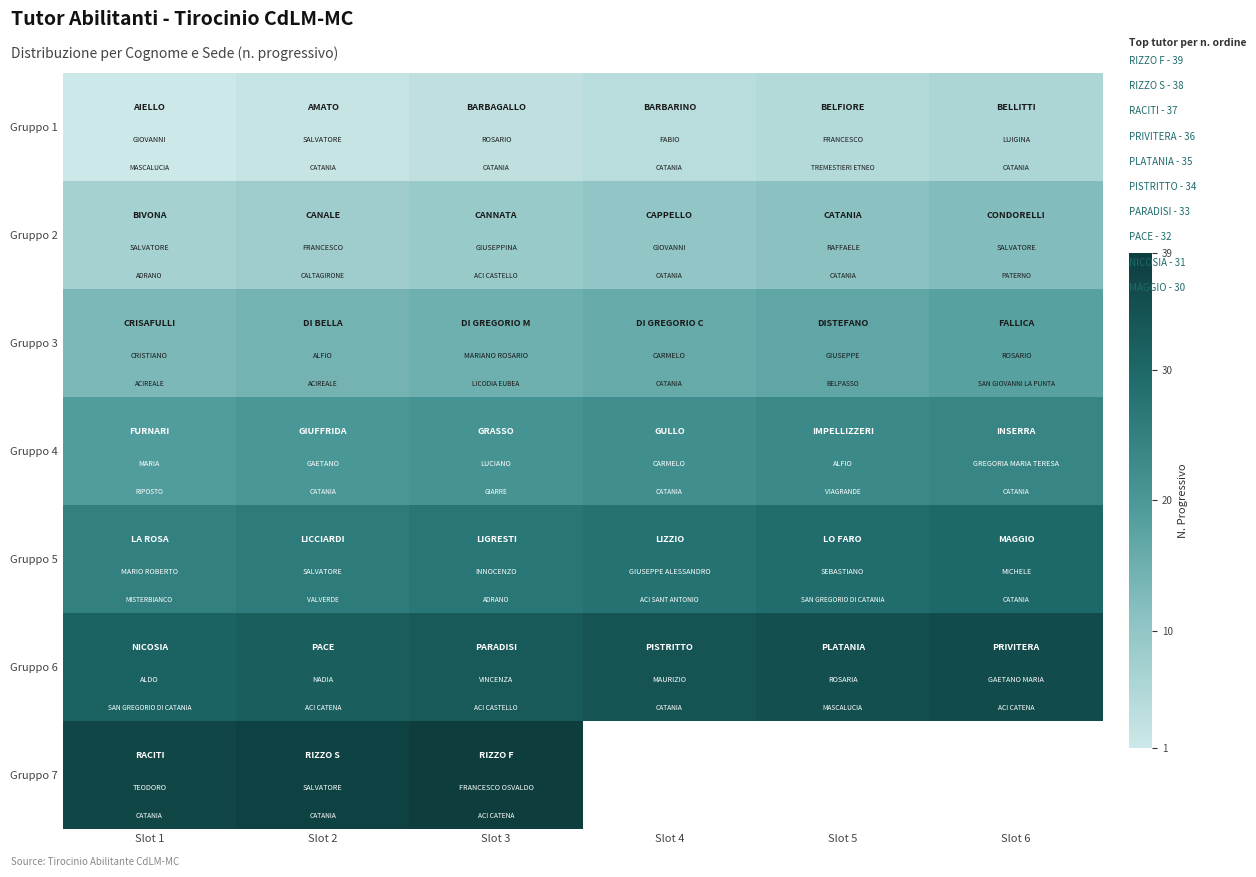

The Gruppo 4 series shows 32.1 at Slot 1. True or false?

False